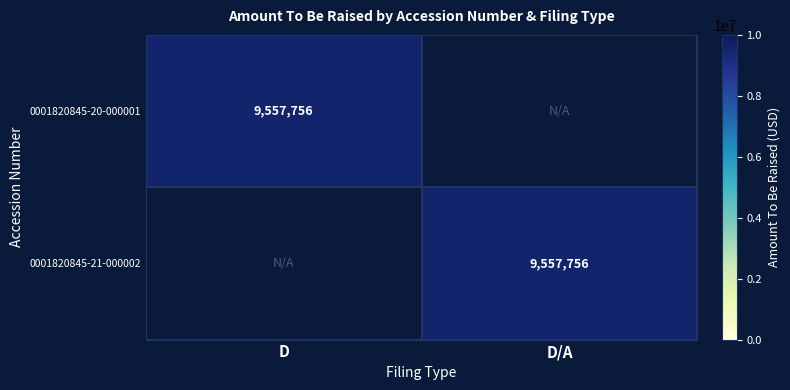

The value of 0001820845-20-000001 at D is 9557756. True or false?

True